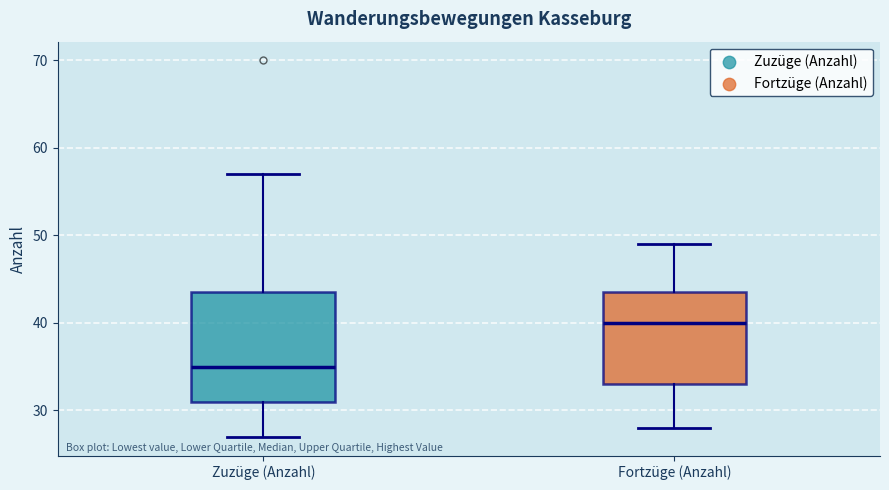

Reading left to right, read every box against the y-axis: the position of its median line, the range the box covers, and the ends of its whiskers. The values are not printed on the chart, so give them approximately, as read against the axis.

Zuzüge (Anzahl): median 35, box 31 to 44, whiskers 27 to 57
Fortzüge (Anzahl): median 40, box 33 to 44, whiskers 28 to 49